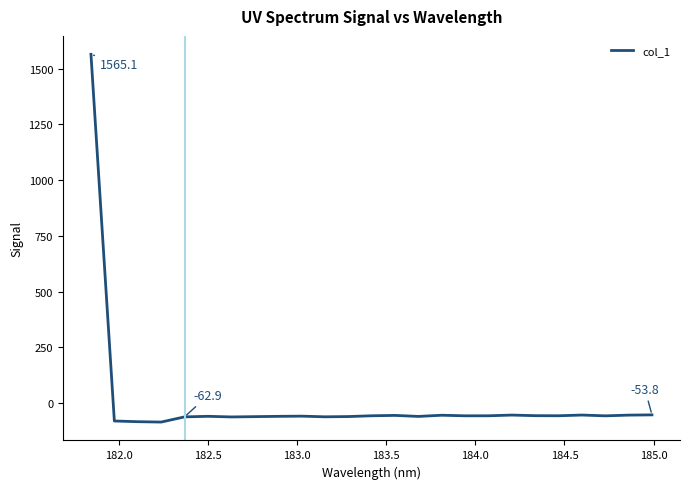

What is the maximum value shown in the chart?

1565.1